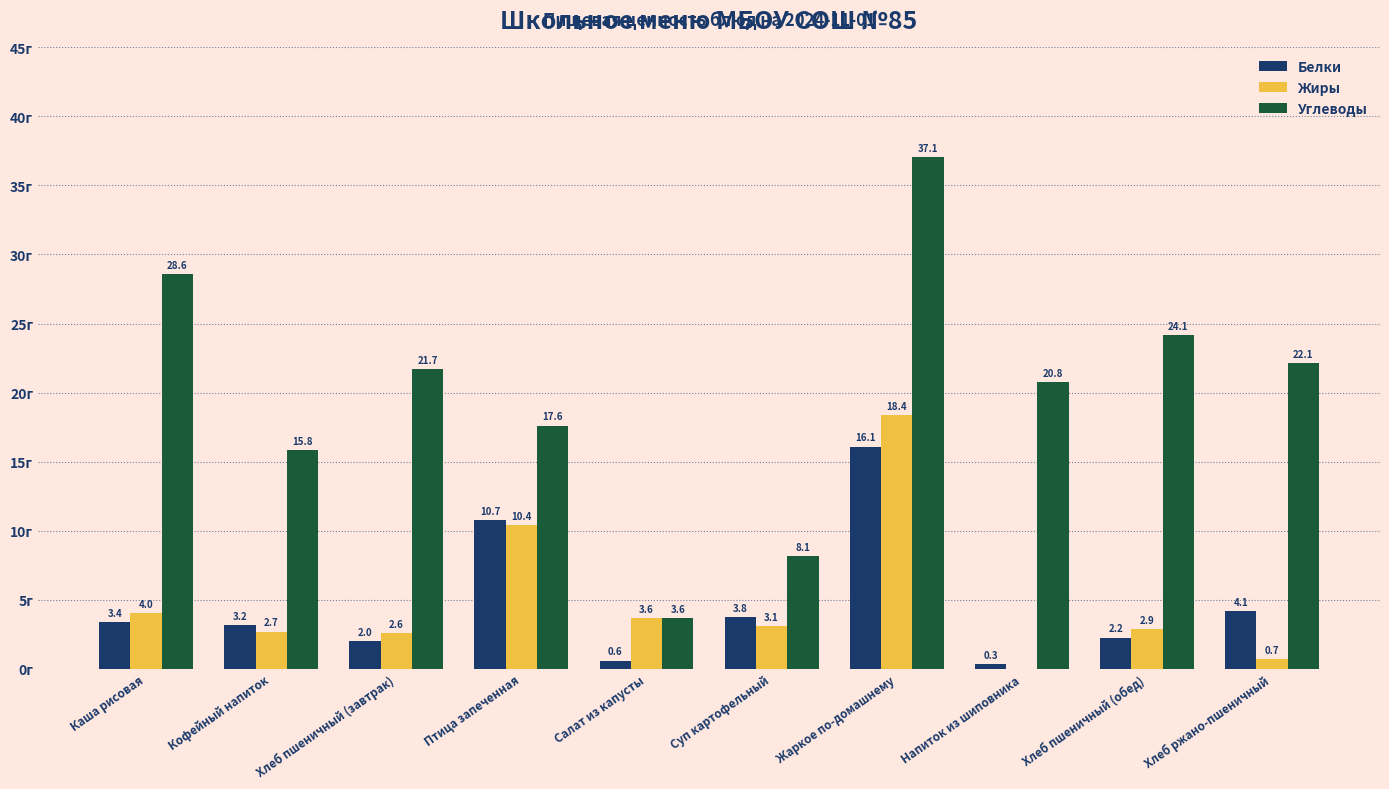

At which category does the chart reach its peak across all series?

Жаркое по-домашнему